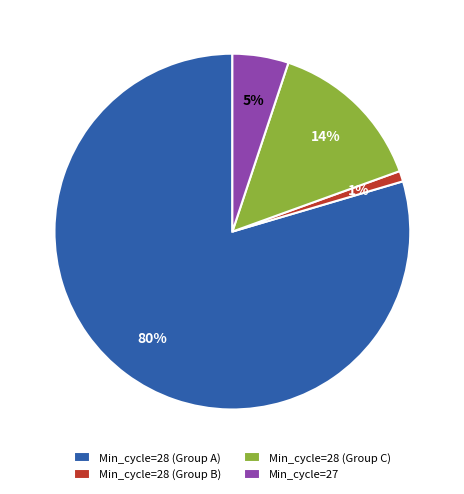

Between Min_cycle=28 (Group C) and Min_cycle=28 (Group B), which is larger?

Min_cycle=28 (Group C)